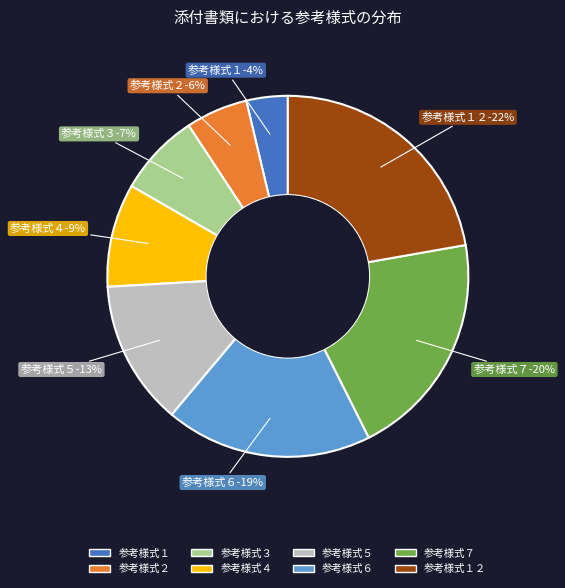

To the nearest percent, what is the average slice percentage?

12%